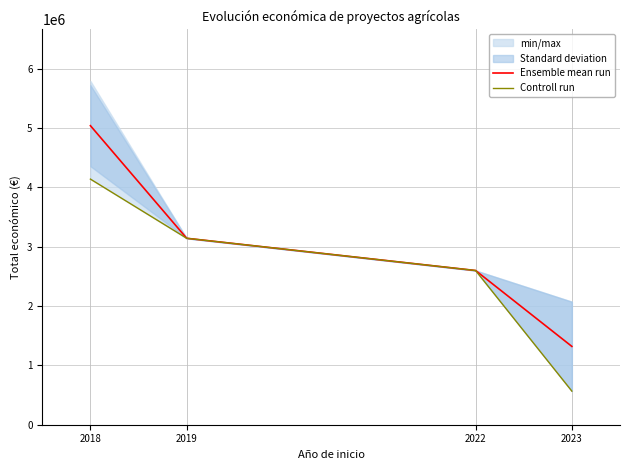

How many lines are shown in the chart?

2